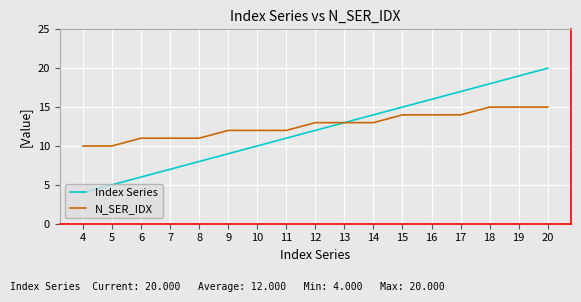

Reading left to right, list all the values displayed in this chart.

Index Series: 4=4	5=5	6=6	7=7	8=8	9=9	10=10	11=11	12=12	13=13	14=14	15=15	16=16	17=17	18=18	19=19	20=20
N_SER_IDX: 4=10	5=10	6=11	7=11	8=11	9=12	10=12	11=12	12=13	13=13	14=13	15=14	16=14	17=14	18=15	19=15	20=15